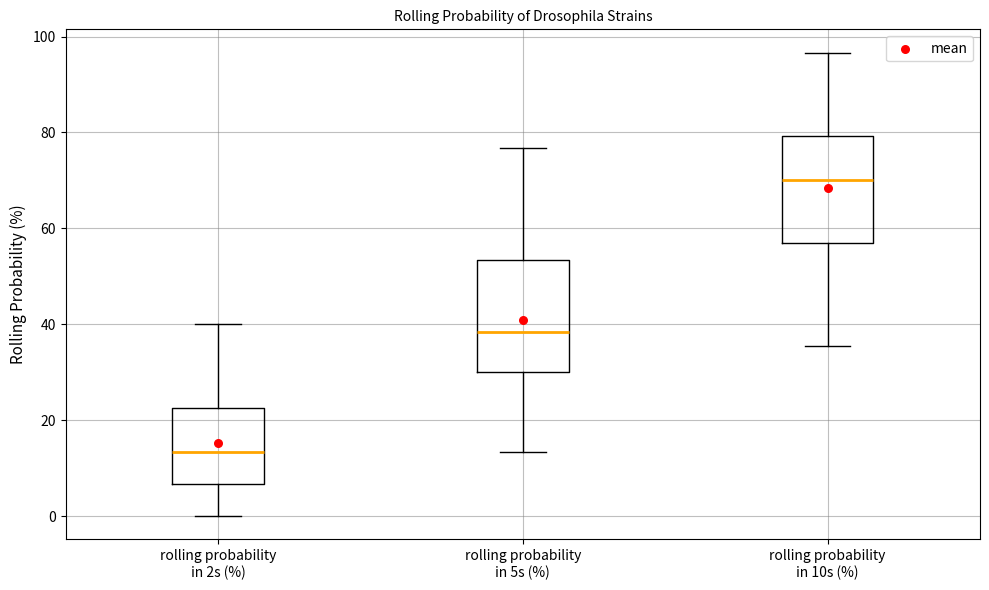

Where does the upper whisker of the box for rolling probability in 2s (%) end on the y-axis? The values are not printed on the chart, so give them approximately, as read against the axis.

40